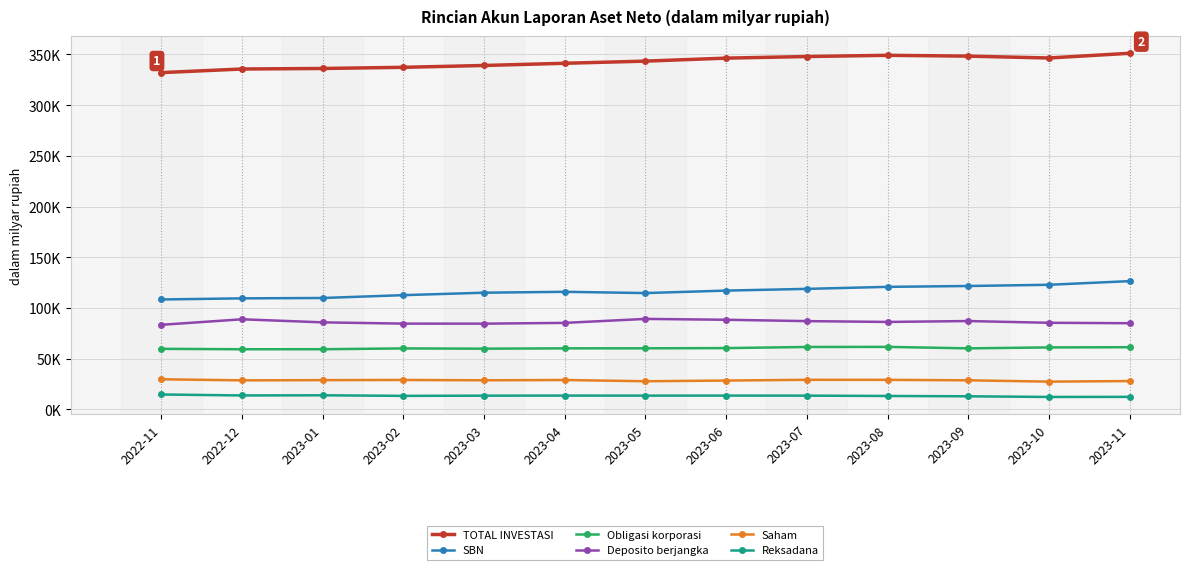

True or false: Deposito berjangka and Reksadana cross at least once.

False